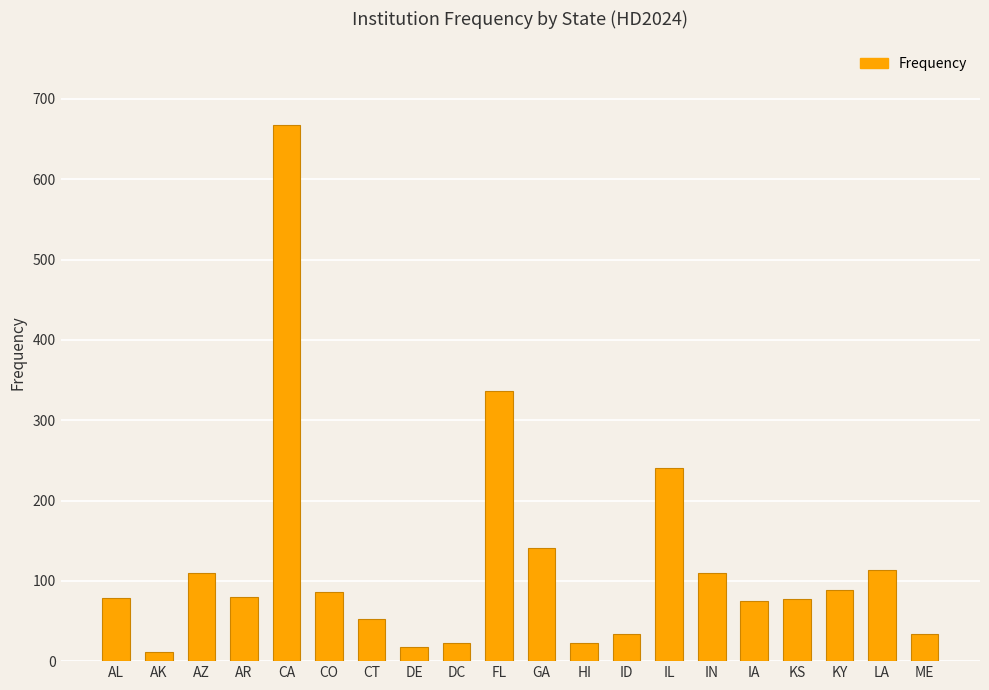

At which label is the value closest to 339?

FL